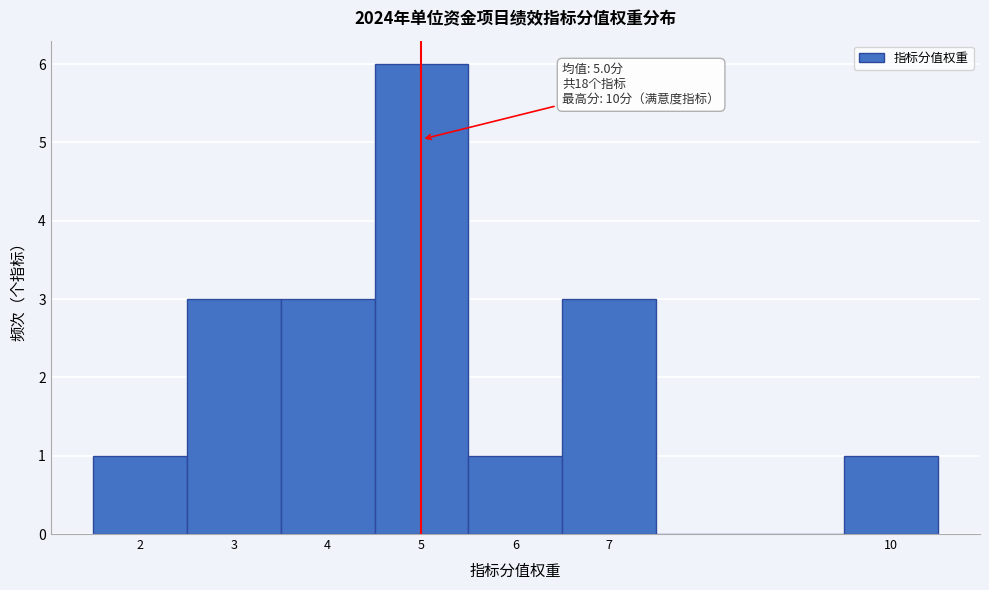

Which range on the x-axis has the tallest bar?

4.5 to 5.5